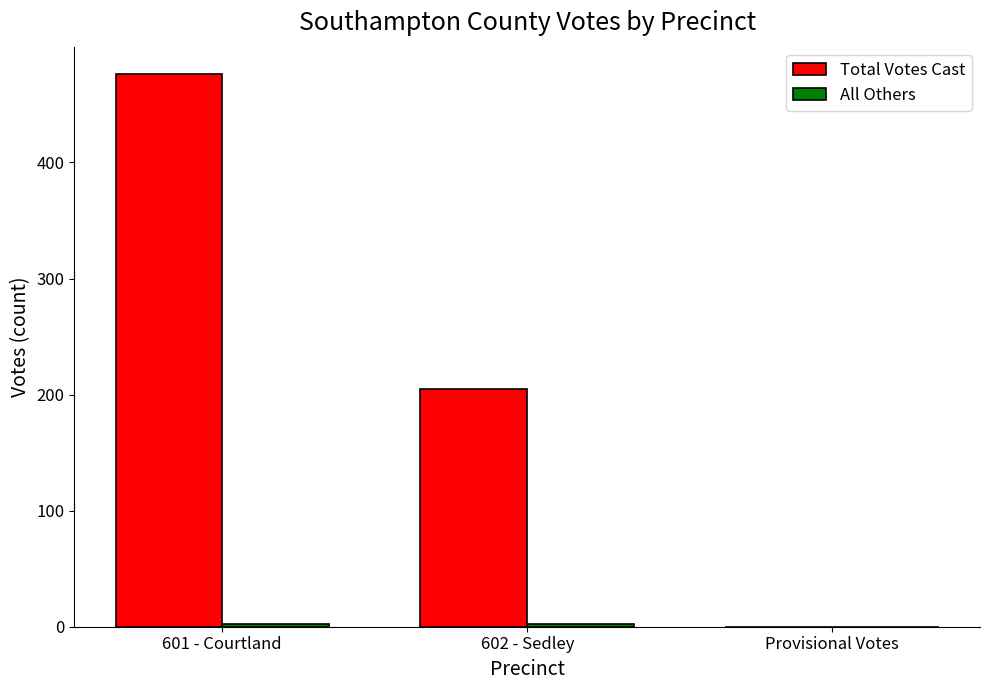

What is the highest value of the Total Votes Cast series?

476